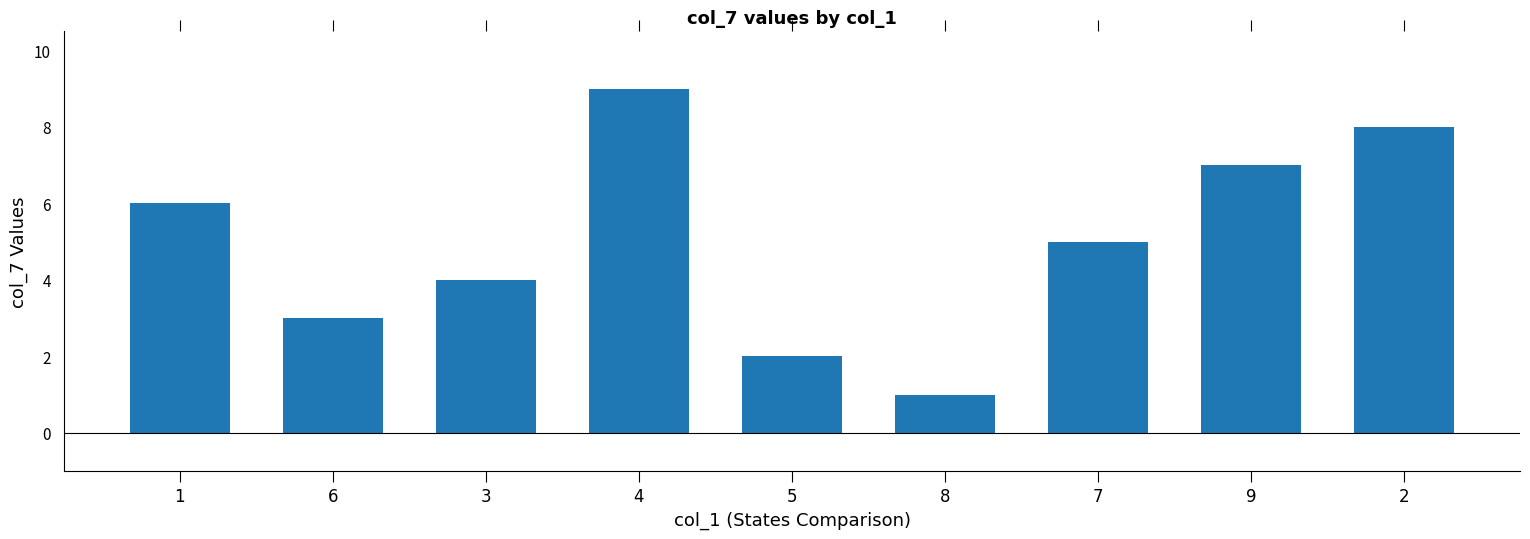

What is the smallest value displayed?

1